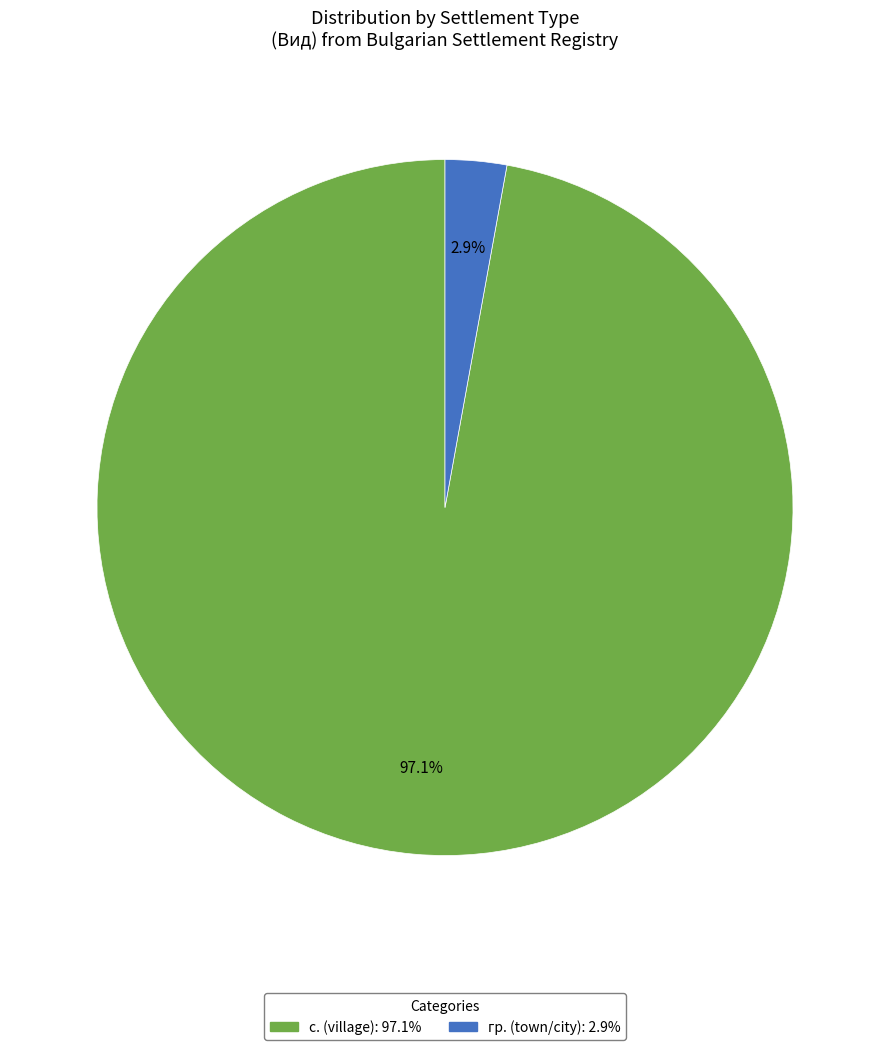

Is there a majority slice in this chart?

Yes